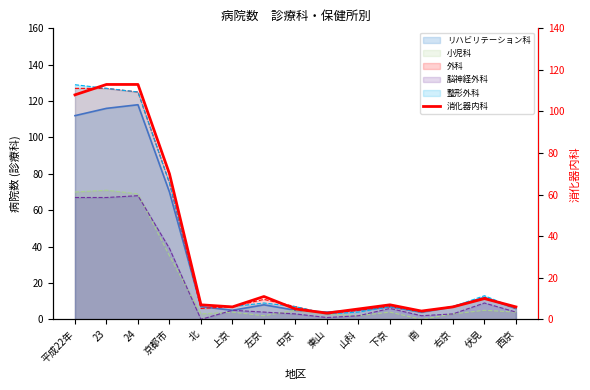

The chart shows a value of 17 at 伏見. True or false?

False